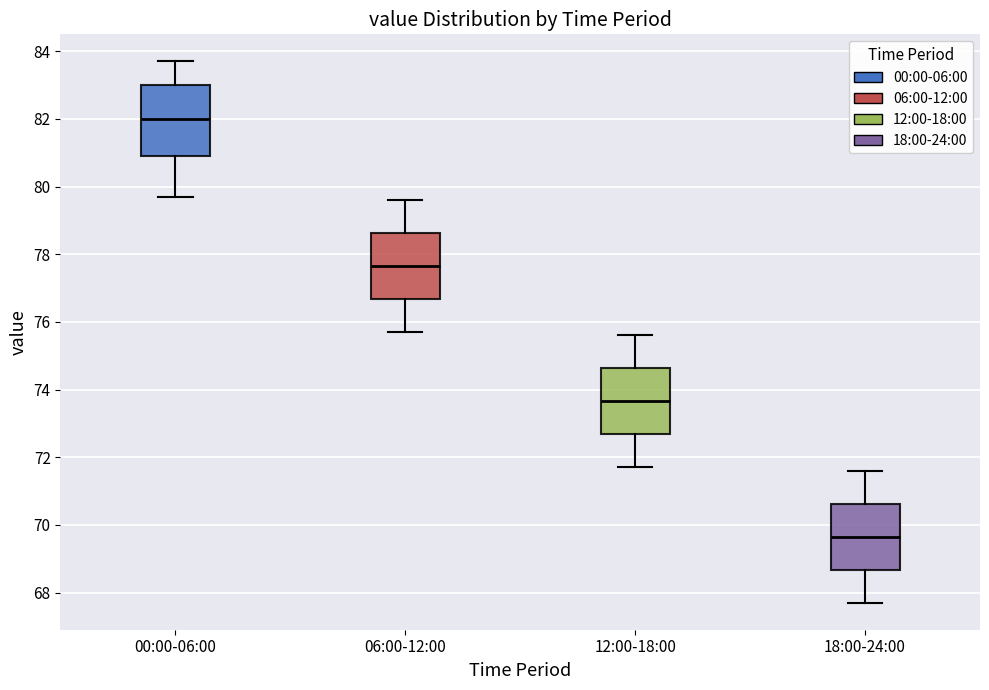

Reading left to right, transcribe this box plot: for each box, give where its median line is, the range the box spans, and where its two whiskers end, as read against the y-axis. The values are not printed on the chart, so give them approximately, as read against the axis.

00:00-06:00: median 82.0, box 81.0 to 83.0, whiskers 79.8 to 83.8
06:00-12:00: median 77.6, box 76.6 to 78.6, whiskers 75.8 to 79.6
12:00-18:00: median 73.6, box 72.6 to 74.6, whiskers 71.8 to 75.6
18:00-24:00: median 69.6, box 68.6 to 70.6, whiskers 67.8 to 71.6